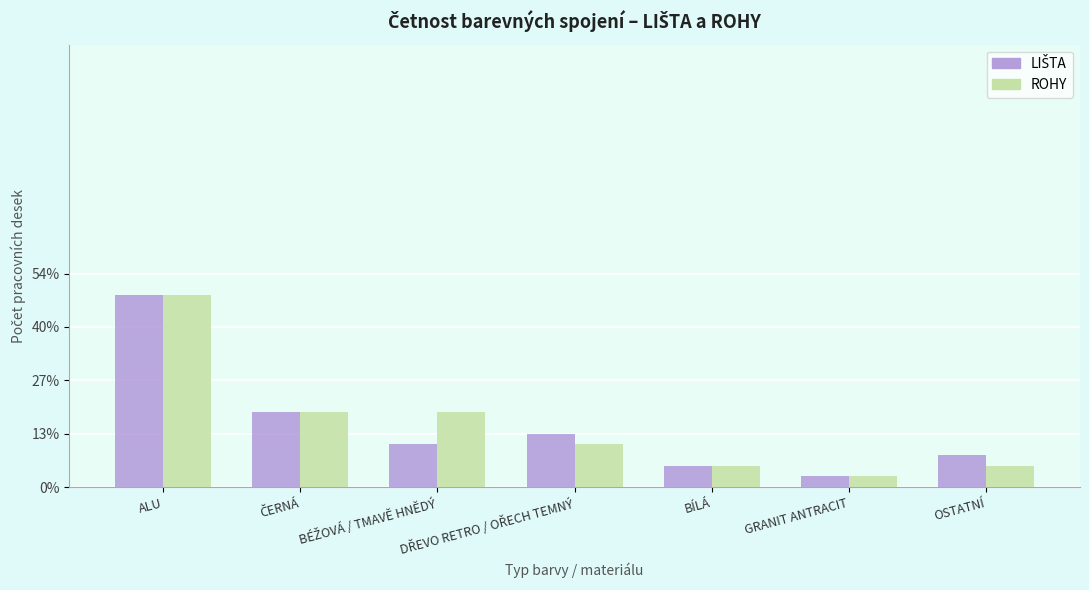

Where does the ROHY series first go above 4?

ALU